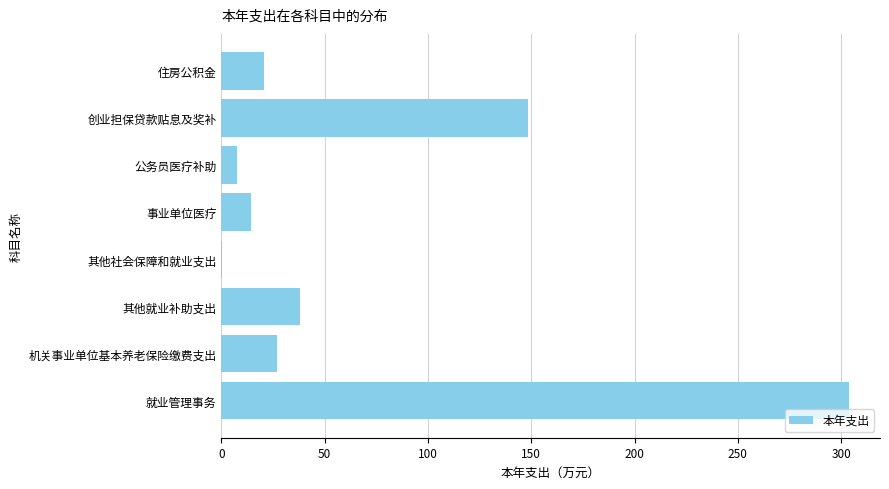

Count the number of categories in the chart.

8